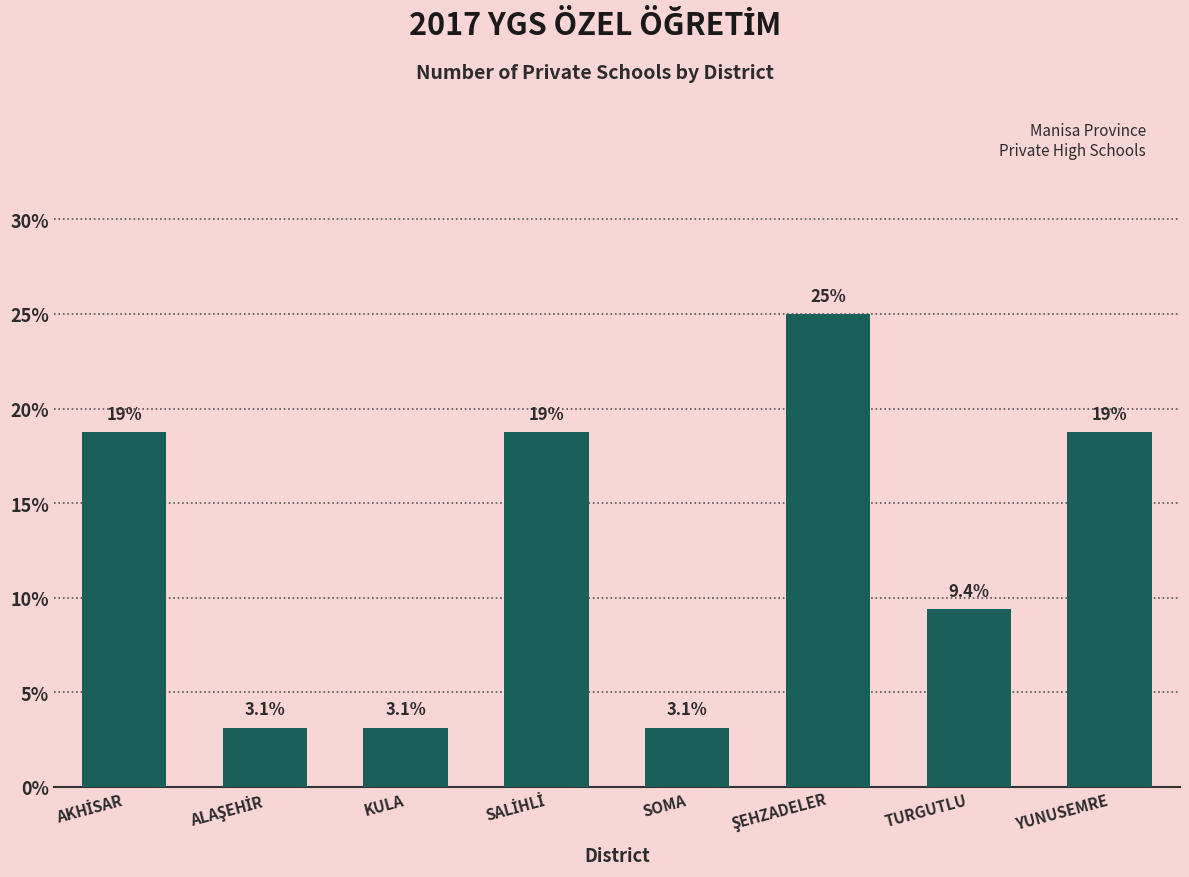

Reading left to right, list all the values displayed in this chart.

18.8	3.1	3.1	18.8	3.1	25.0	9.4	18.8